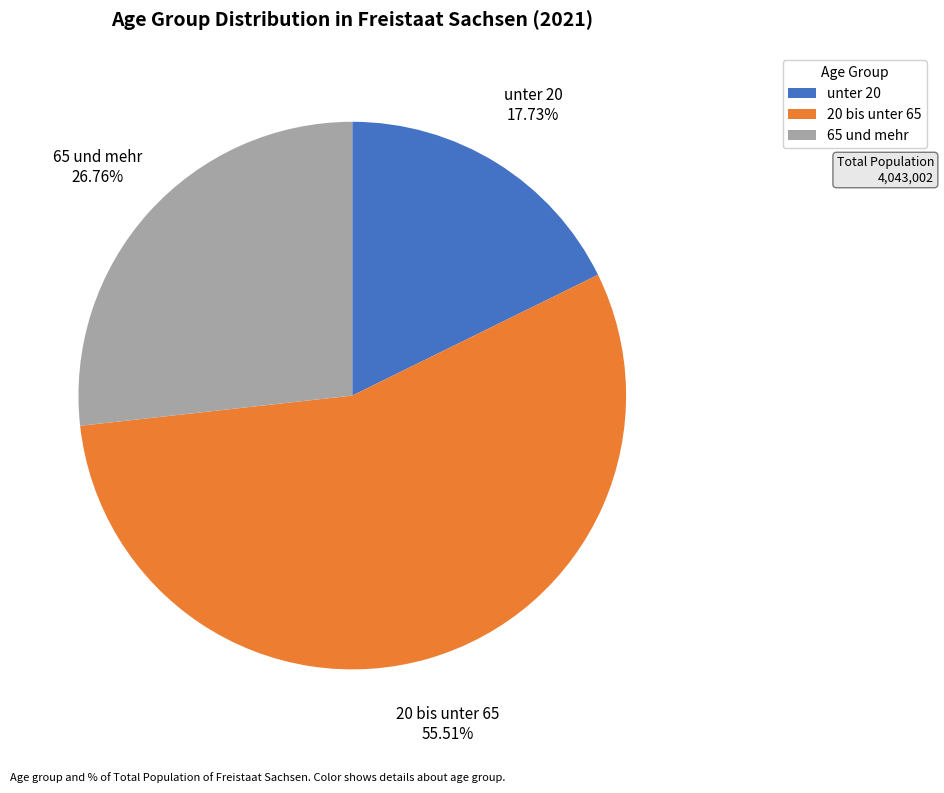

To the nearest percent, what portion does 20 bis unter 65 represent?

56%